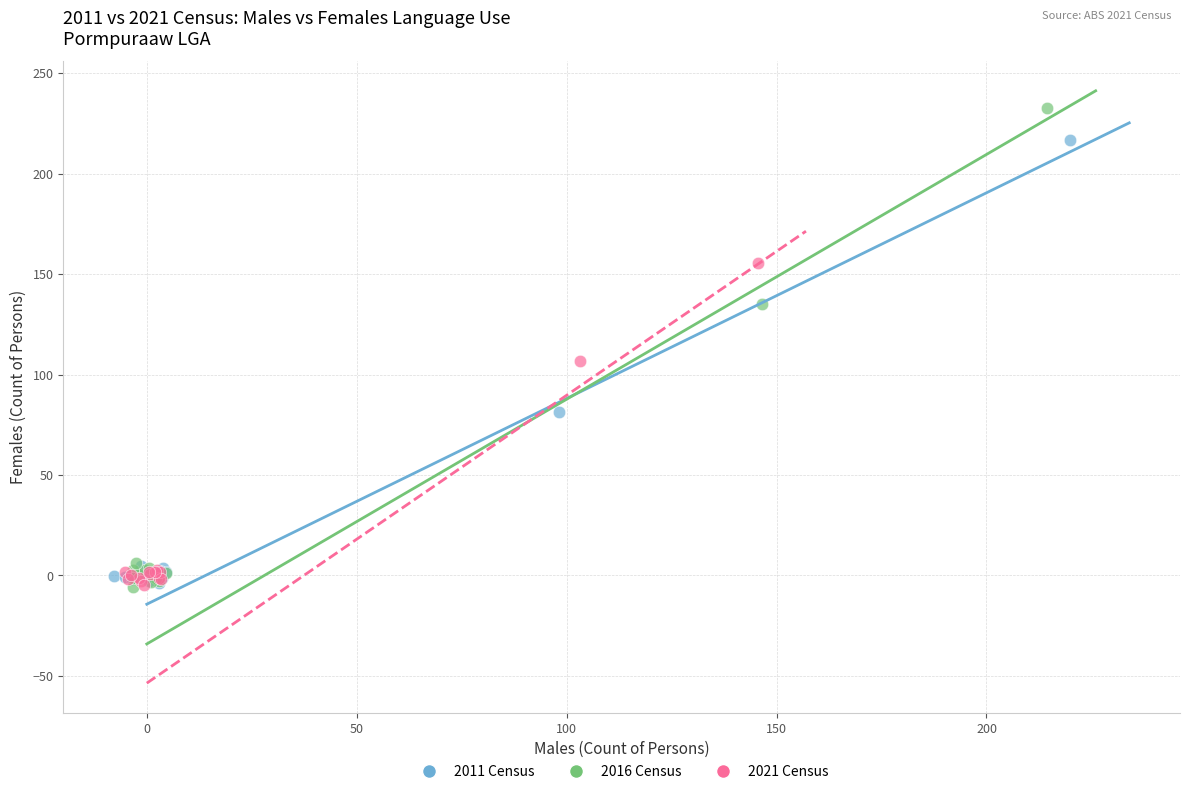

Which series has the widest spread of Y values?

2016 Census